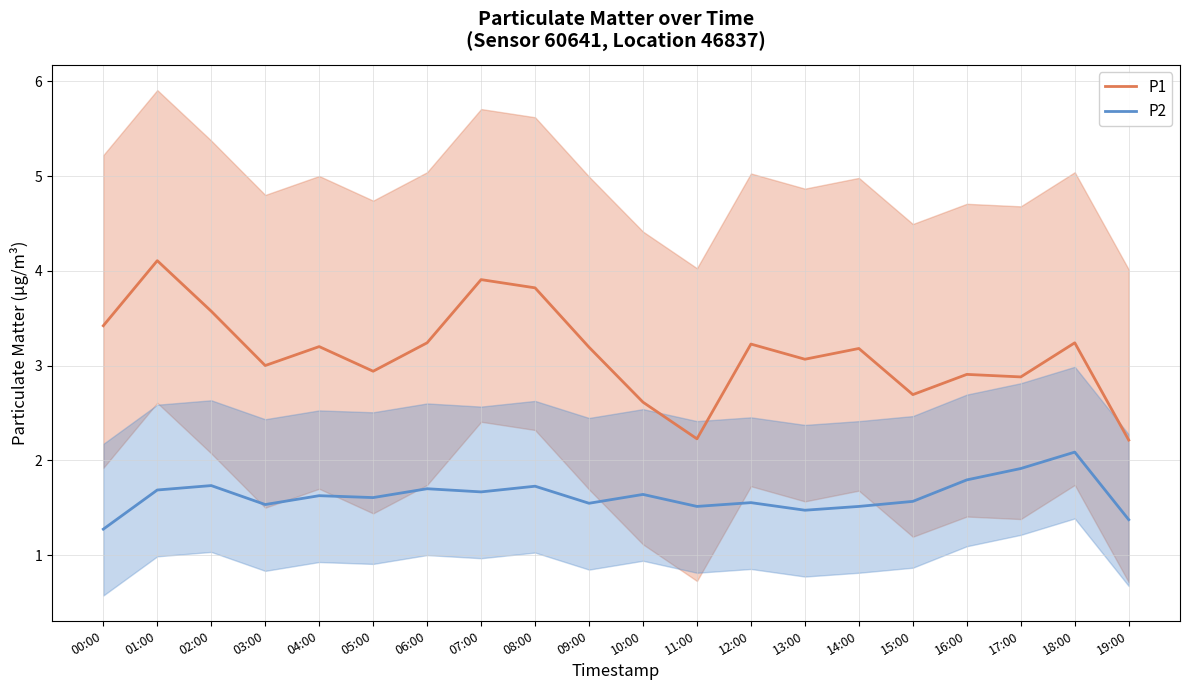

What is the label of the 1st point from the right?

19:00